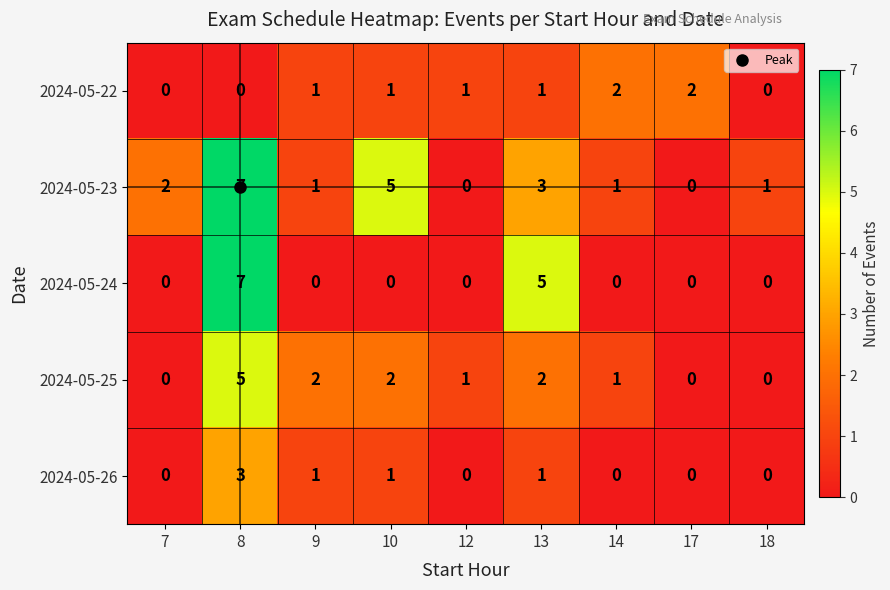

Which series has the largest total across all categories?

2024-05-23